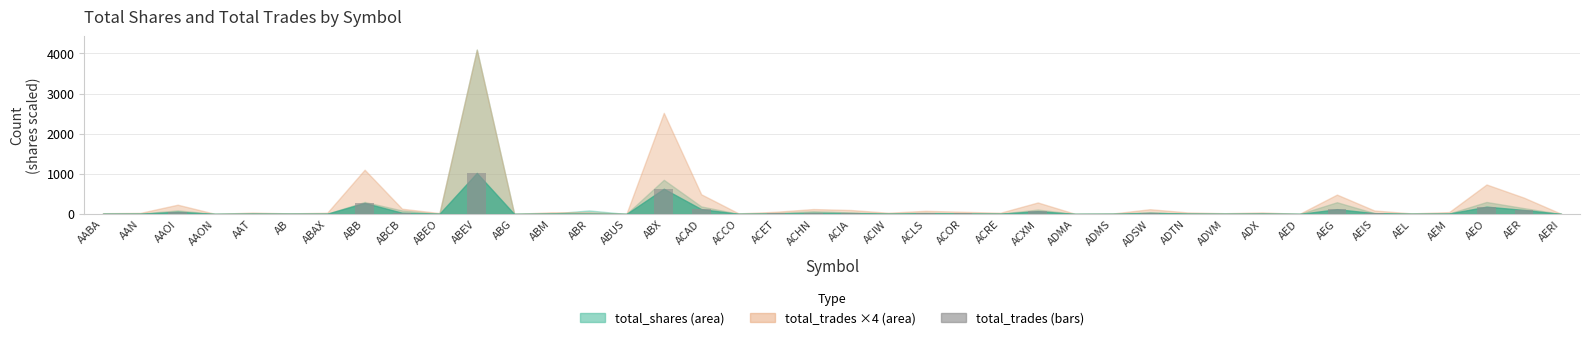

What is the sum of the values at ACIW and ABEV?

1032